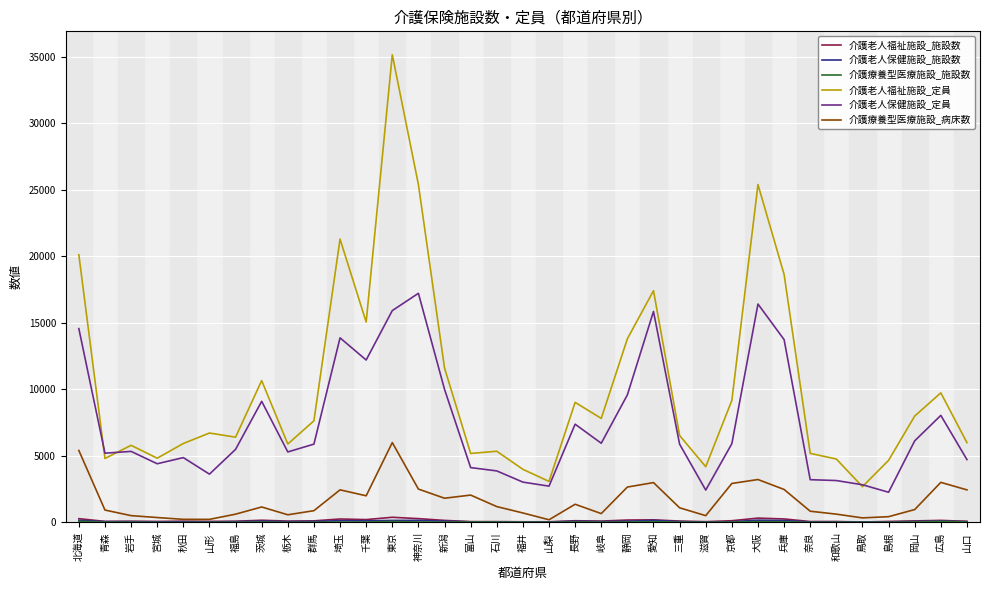

What is the maximum value for 介護療養型医療施設_病床数?

6001